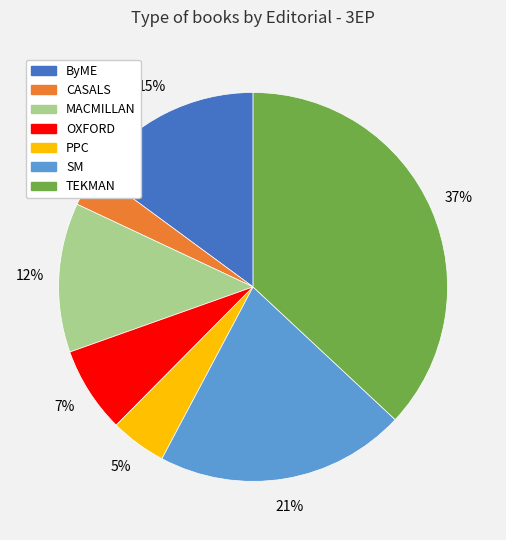

What is the smallest slice in the pie chart?

CASALS